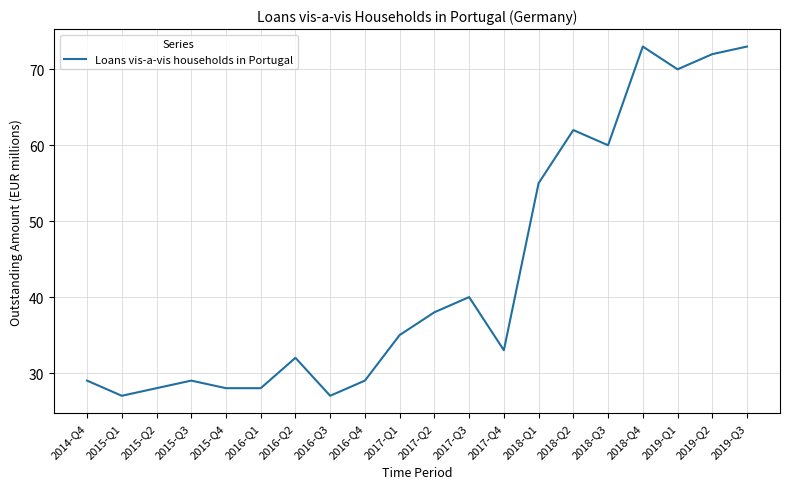

What is the sum of the values at 2019-Q3 and 2018-Q3?

133